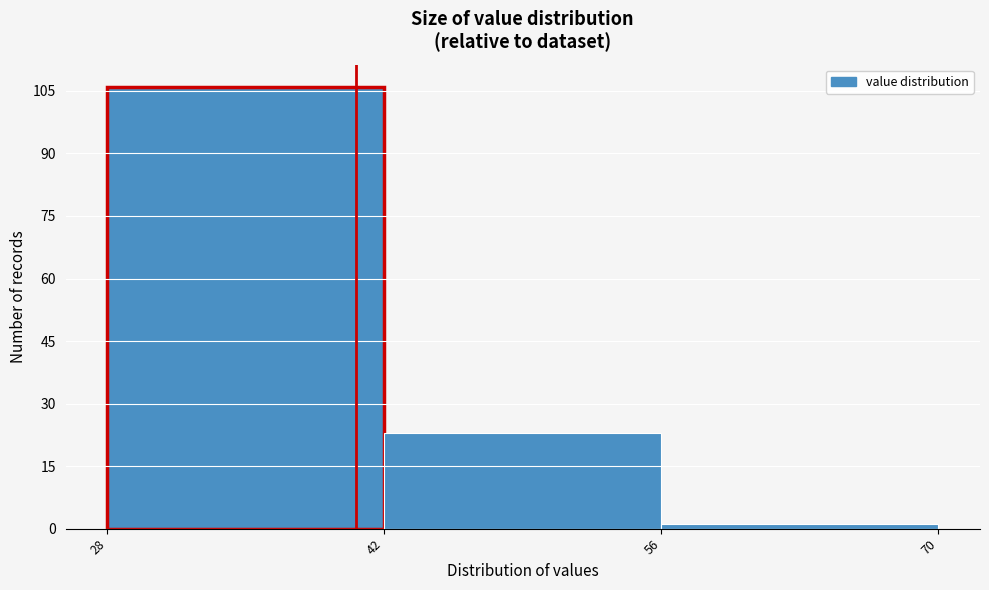

Reading left to right, list every bar in this chart as the range it spans on the x-axis followed by its height. The values are not printed on the chart, so give them approximately, as read against the axis.

28 to 42: 106
42 to 56: 24
56 to 70: under 2